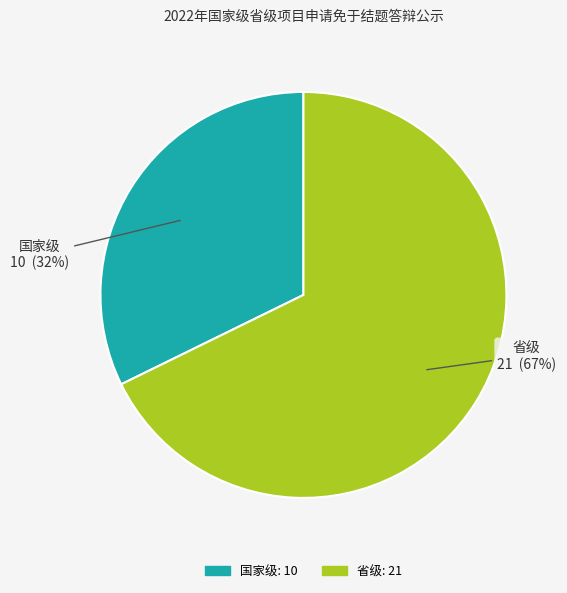

Does 国家级 represent more than half of the total?

No